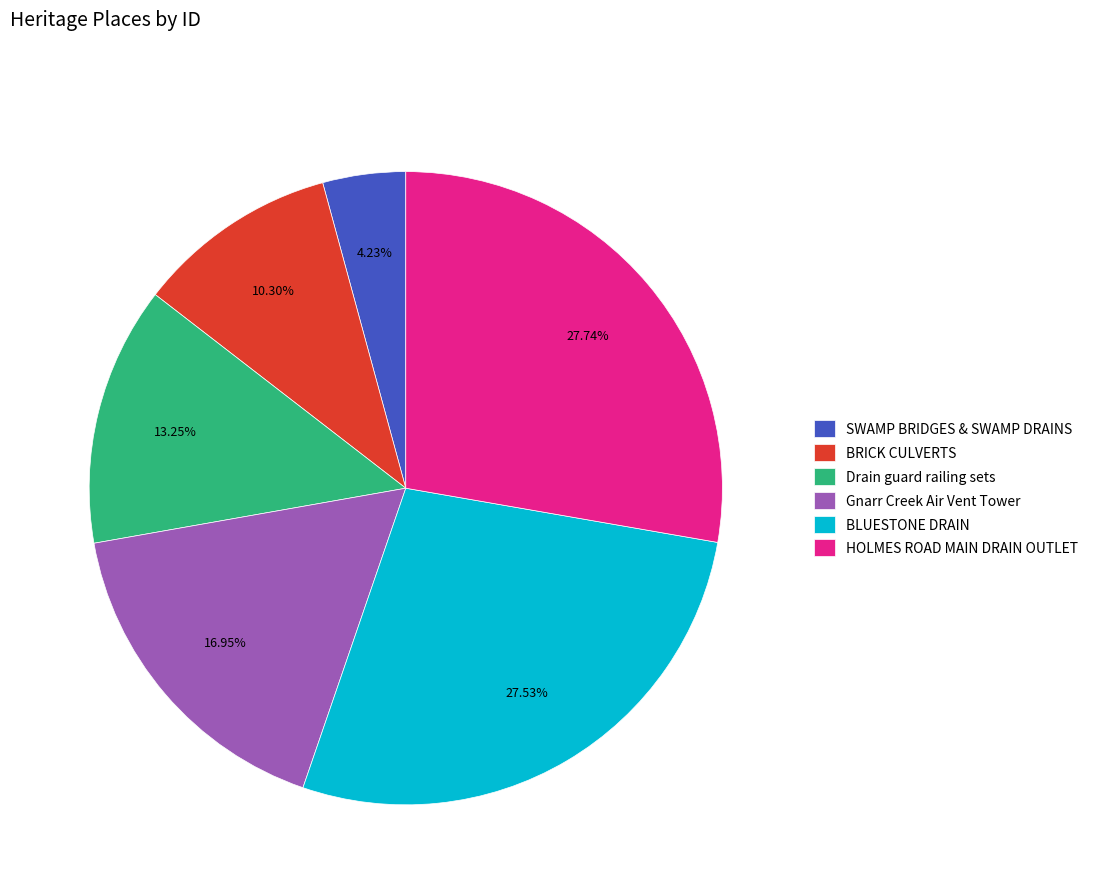

To the nearest percent, what is the average slice percentage?

17%